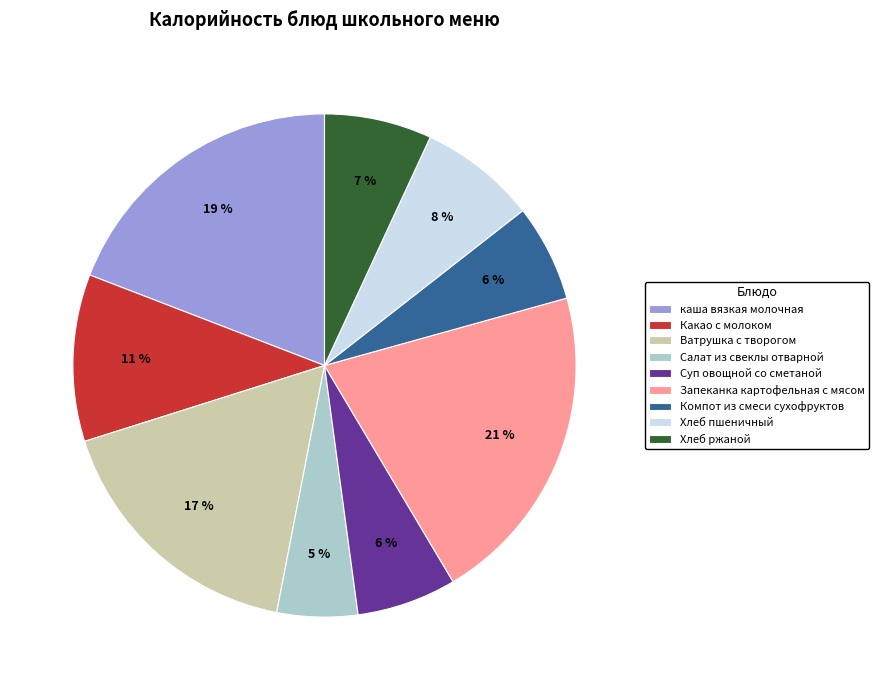

Which slice is the smallest?

Салат из свеклы отварной